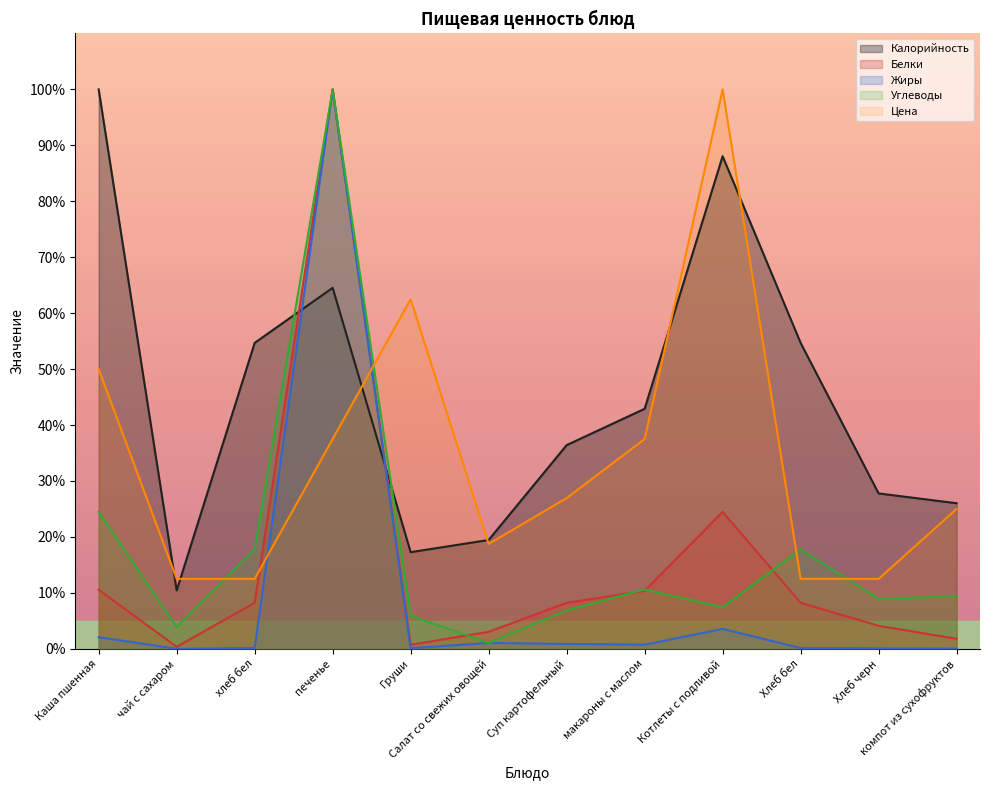

Reading left to right, extract all data points from this chart.

Калорийность: 100.0	10.4	54.7	64.5	17.3	19.4	36.4	42.9	88.1	54.7	27.8	26.0
Белки: 10.5	0.4	8.2	100.0	0.7	3.0	8.2	10.4	24.5	8.2	4.1	1.8
Жиры: 2.1	0.0	0.1	100.0	0.1	1.0	0.9	0.7	3.6	0.1	0.1	0.0
Углеводы: 24.5	3.9	17.8	100.0	5.9	1.0	6.9	10.6	7.4	17.8	8.9	9.4
Цена: 50.0	12.5	12.5	37.5	62.5	18.8	26.9	37.5	100.0	12.5	12.5	25.0